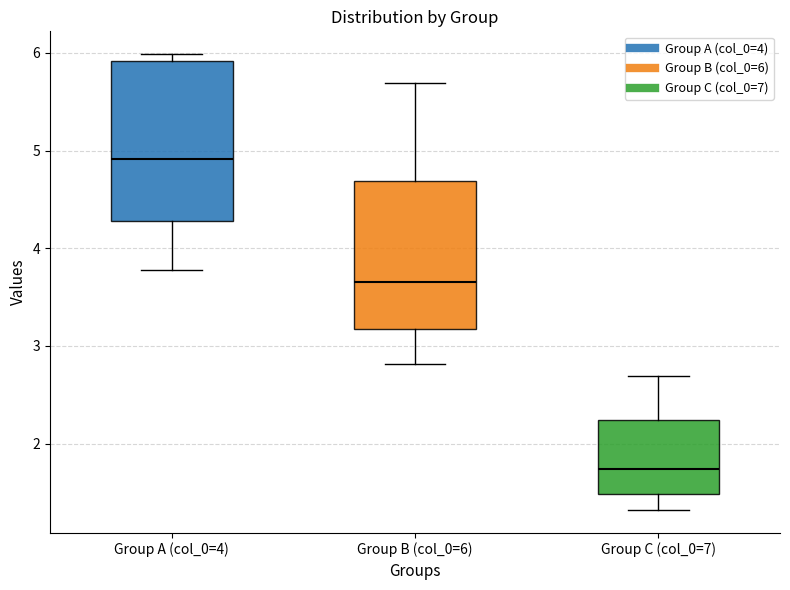

Where is the upper edge of the box for Group A (col_0=4) on the y-axis? The values are not printed on the chart, so give them approximately, as read against the axis.

5.9